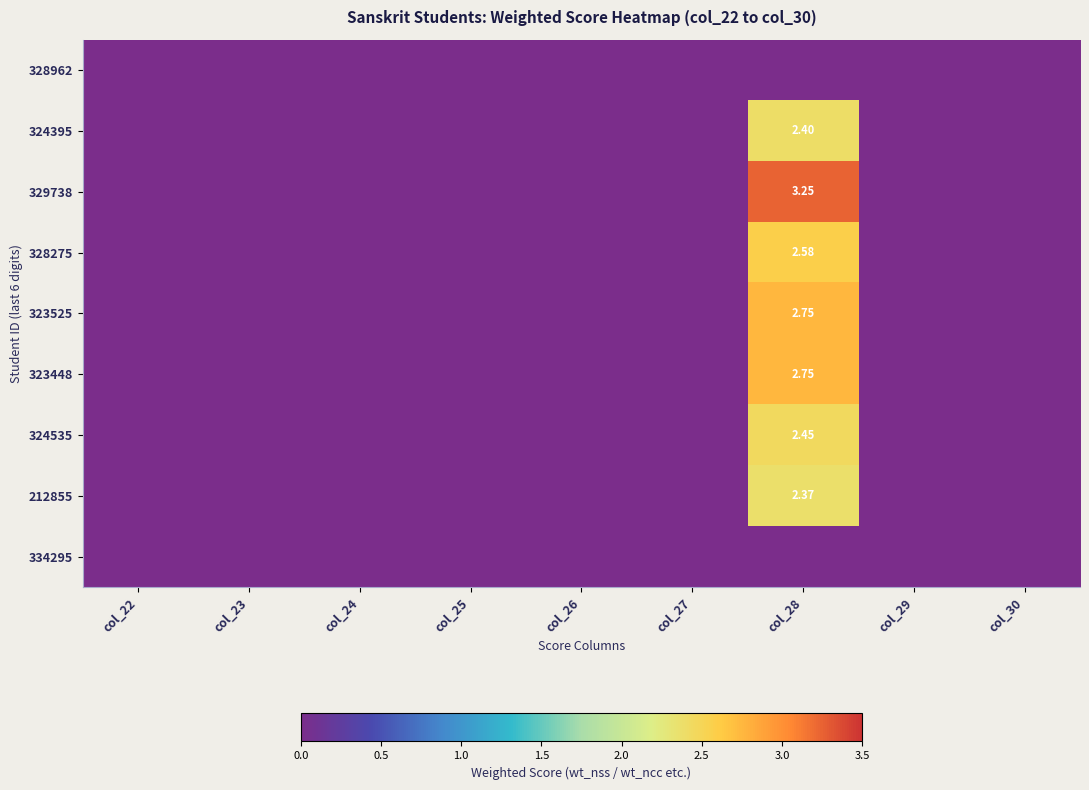

The 324535 series shows -1.0 at col_27. True or false?

False